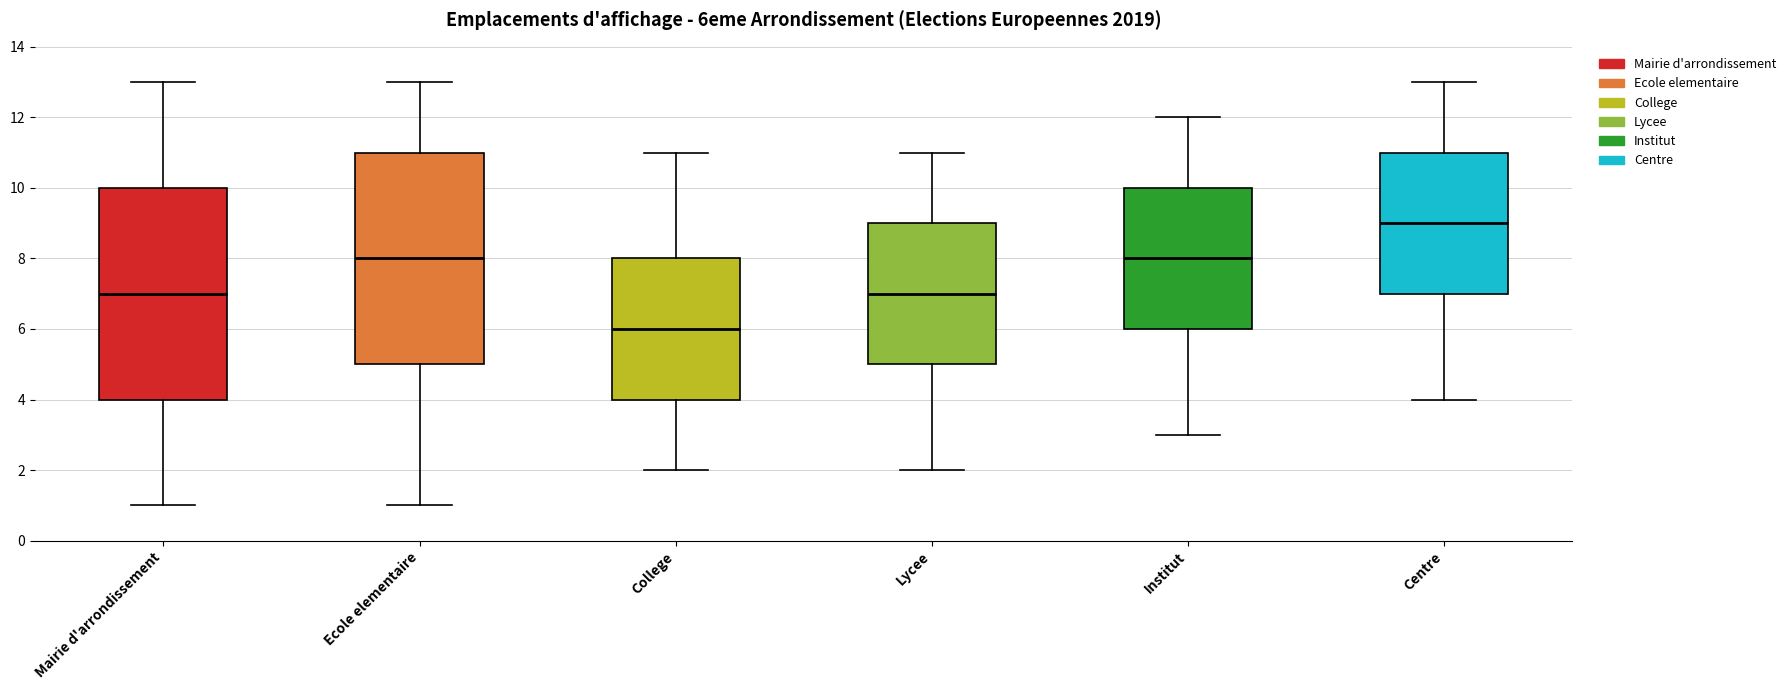

Reading left to right, read every box against the y-axis: the position of its median line, the range the box covers, and the ends of its whiskers. The values are not printed on the chart, so give them approximately, as read against the axis.

Mairie d'arrondissement: median 7, box 4 to 10, whiskers 1 to 13
Ecole elementaire: median 8, box 5 to 11, whiskers 1 to 13
College: median 6, box 4 to 8, whiskers 2 to 11
Lycee: median 7, box 5 to 9, whiskers 2 to 11
Institut: median 8, box 6 to 10, whiskers 3 to 12
Centre: median 9, box 7 to 11, whiskers 4 to 13